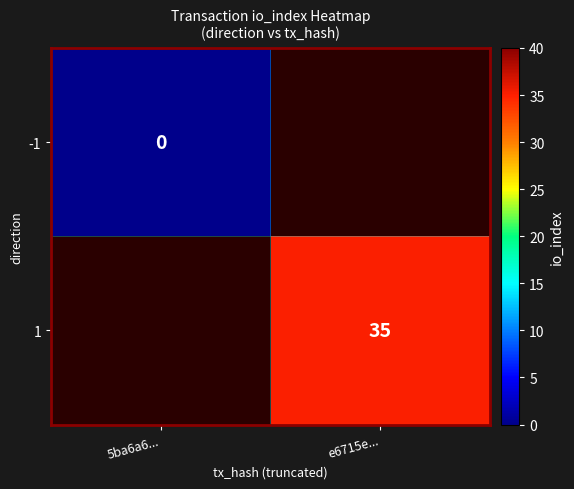

The value of 1 at e6715e... is 21. True or false?

False